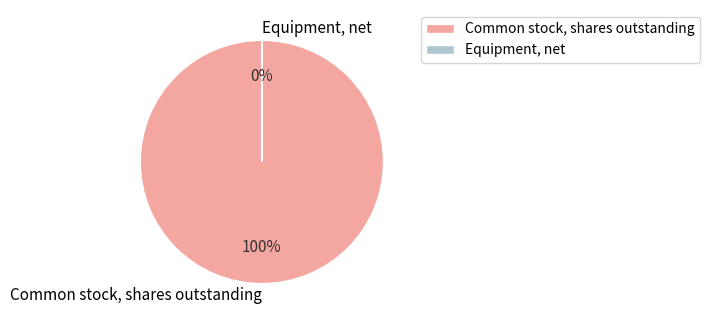

Is there a majority slice in this chart?

Yes